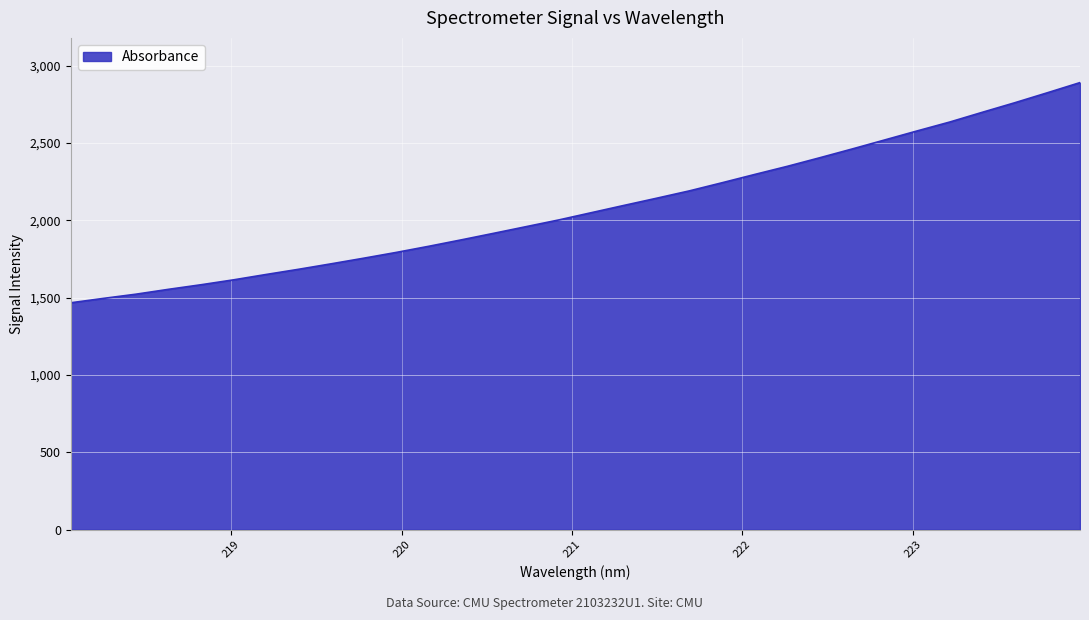

What is the maximum value shown in the chart?

2891.6